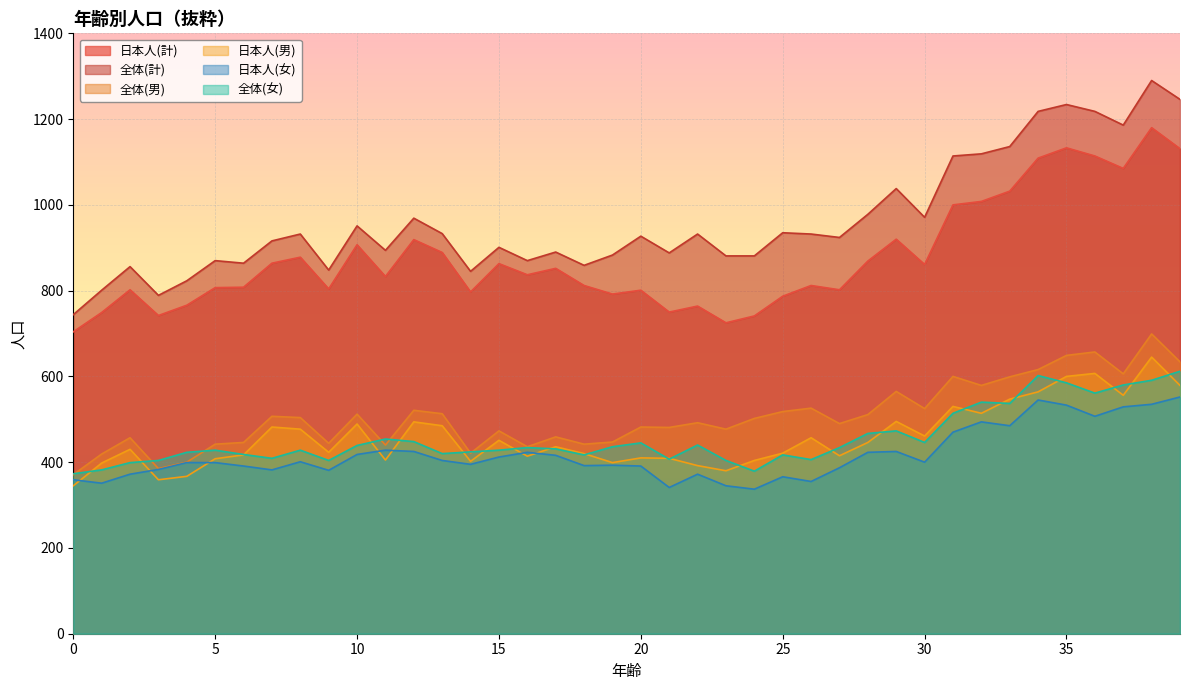

What are all the series names shown in the legend?

日本人(計), 全体(計), 全体(男), 日本人(男), 日本人(女), 全体(女)